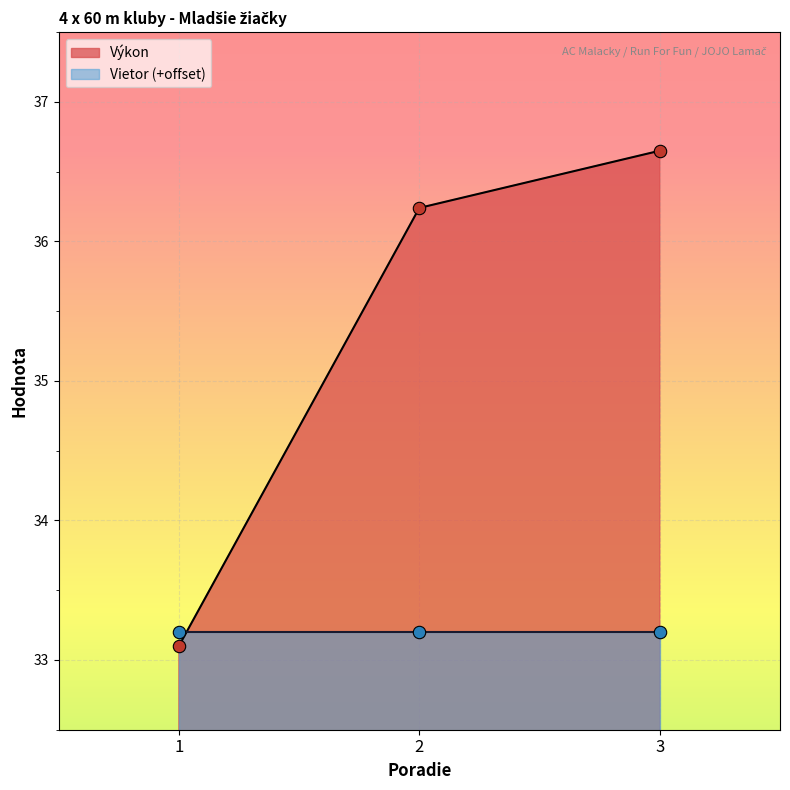

Approximately how many times larger is the value at 3 compared to 2?

1.0